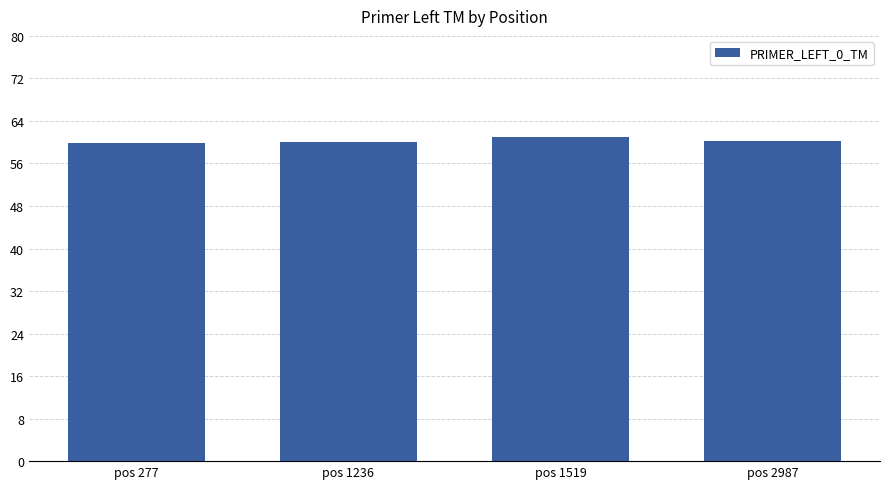

Approximately how many times larger is the value at pos 2987 compared to pos 1519?

1.0